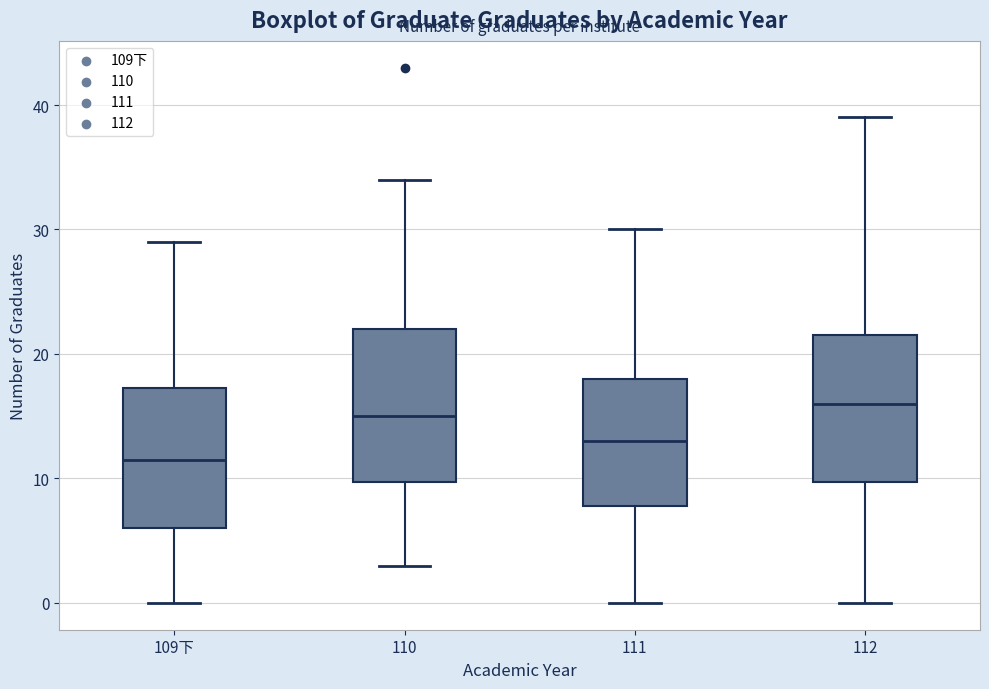

Where does the lower whisker of the box for 110 end on the y-axis? The values are not printed on the chart, so give them approximately, as read against the axis.

3